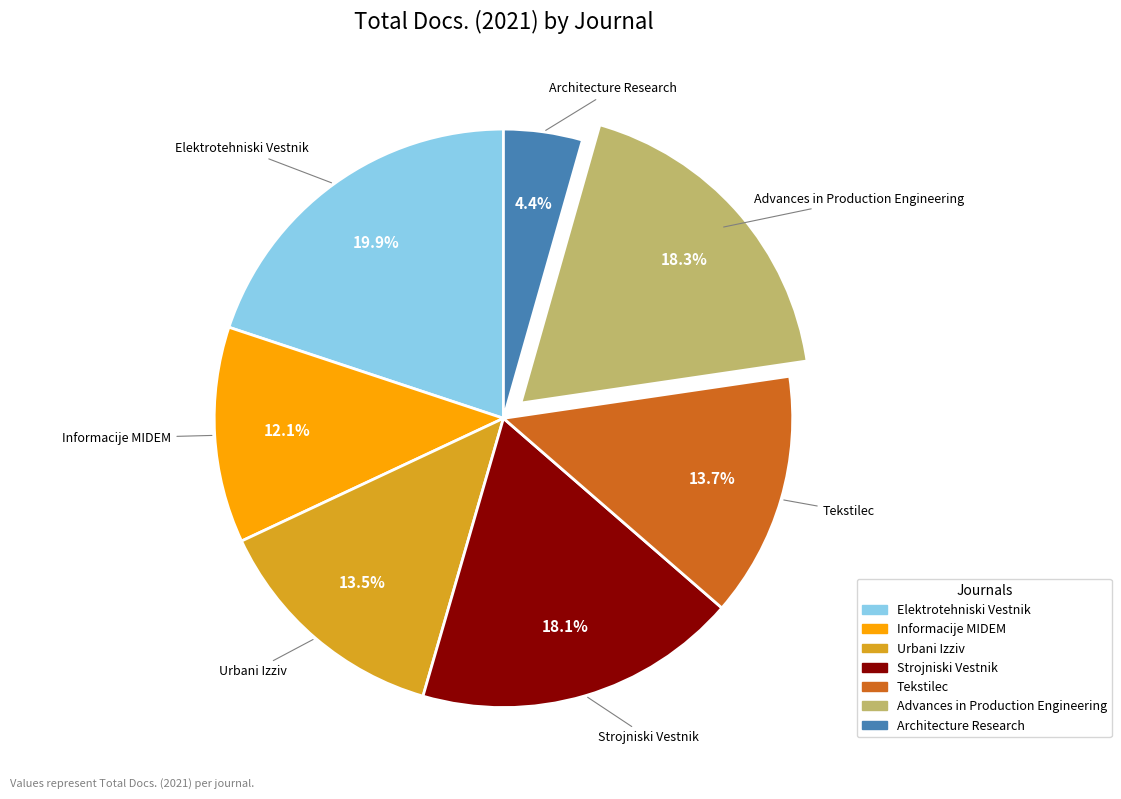

Between Tekstilec and Informacije MIDEM, which is larger?

Tekstilec